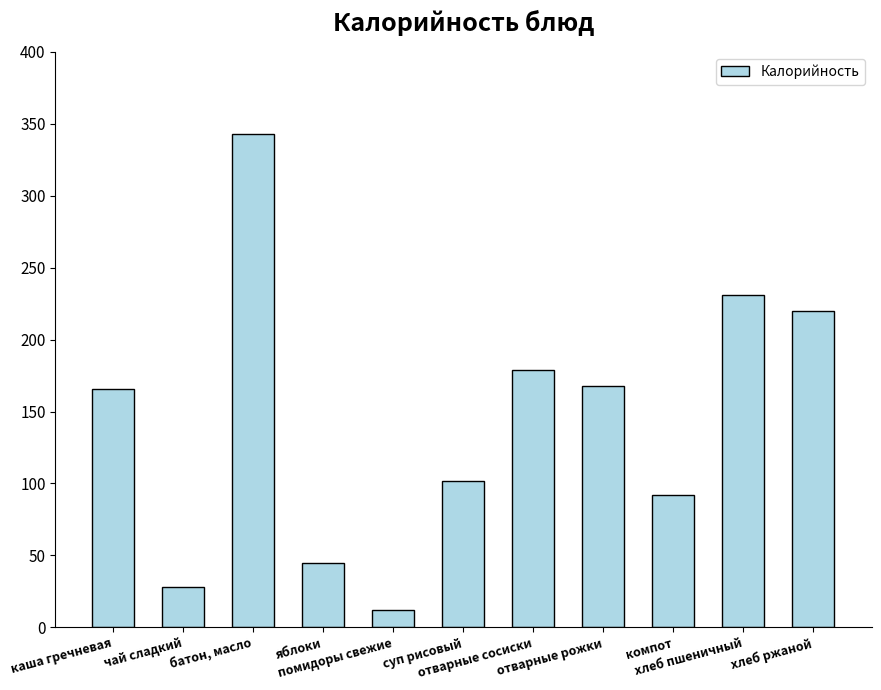

Reading left to right, what are all the values shown in this chart?

166	28	343	45	12	102	179	168	92	231	220